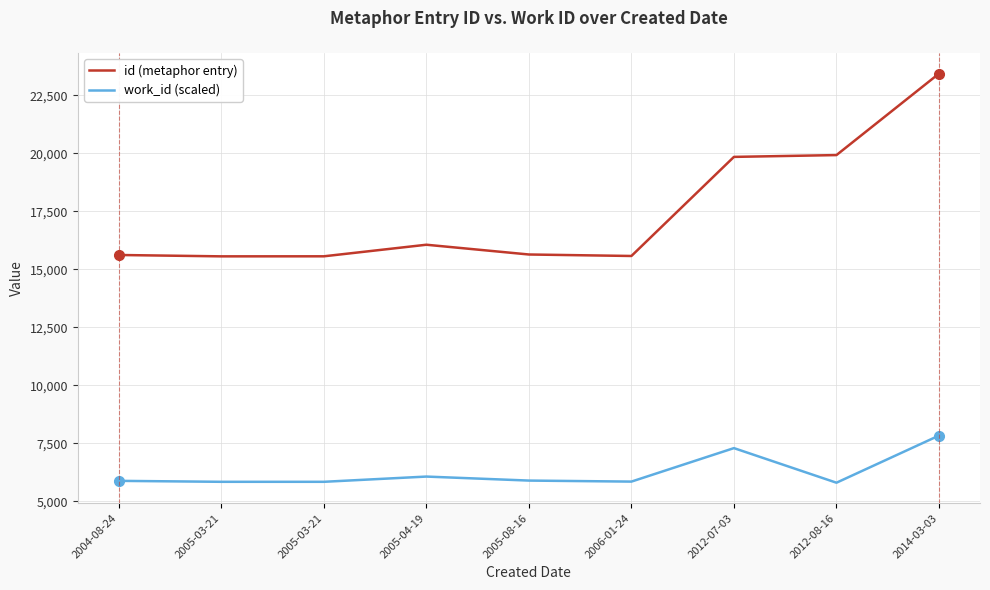

How many lines are shown in the chart?

2